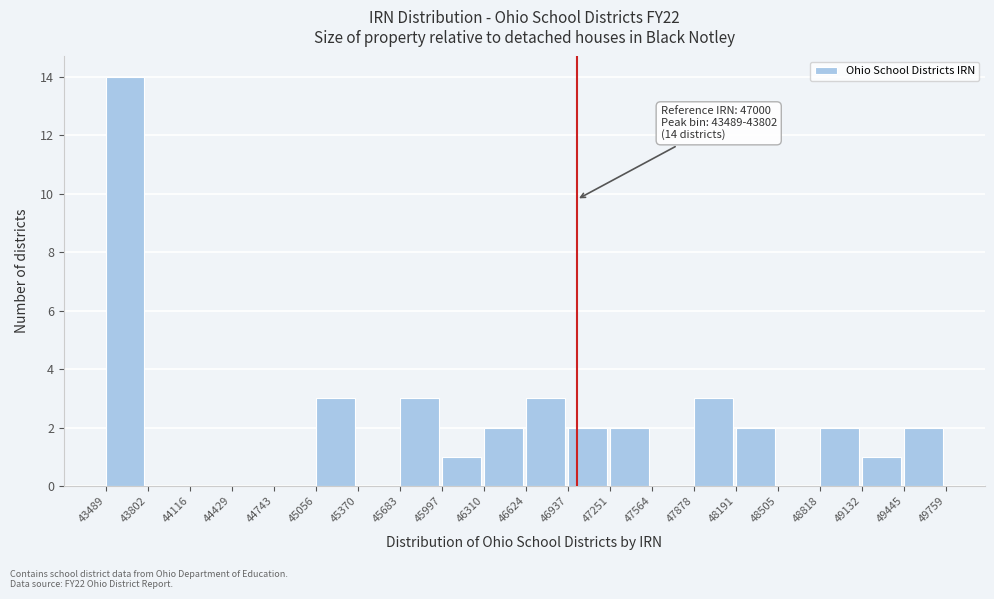

Over which range of the x-axis is the bar tallest?

43489 to 43802